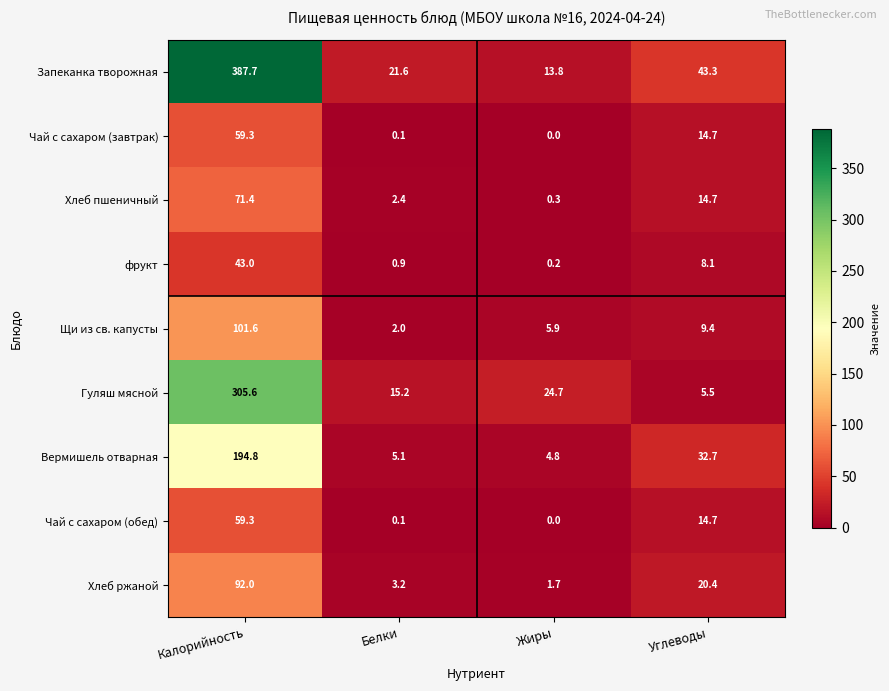

List the labels in order of Хлеб ржаной value, smallest first.

Жиры, Белки, Углеводы, Калорийность